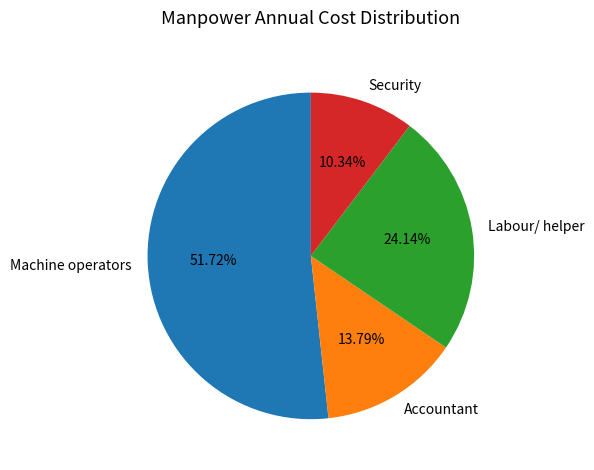

How many segments does this pie chart have?

4